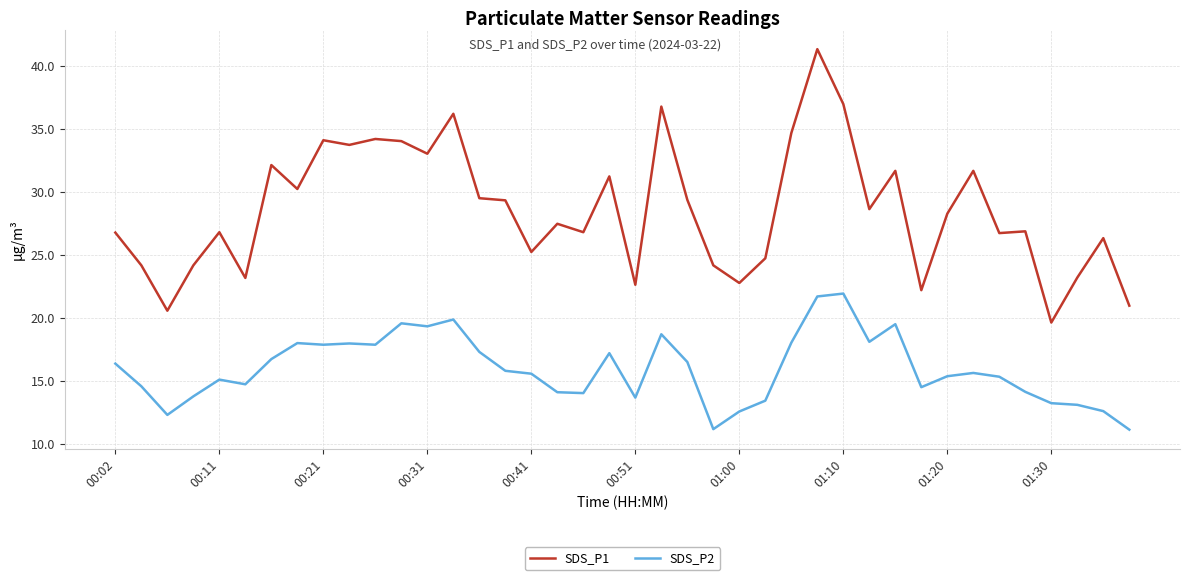

How many lines are shown in the chart?

2